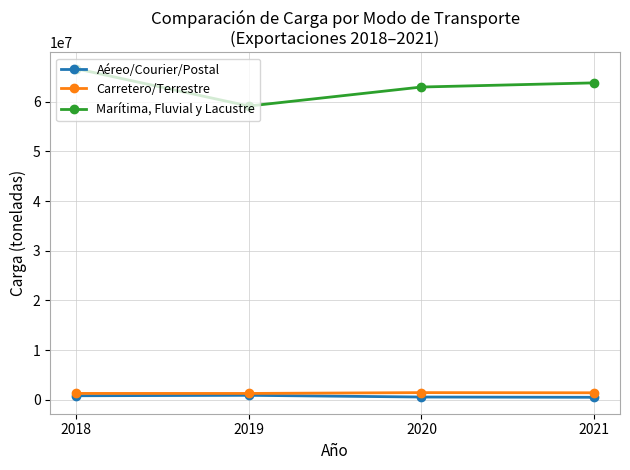

Which series has the largest total across all categories?

Marítima, Fluvial y Lacustre